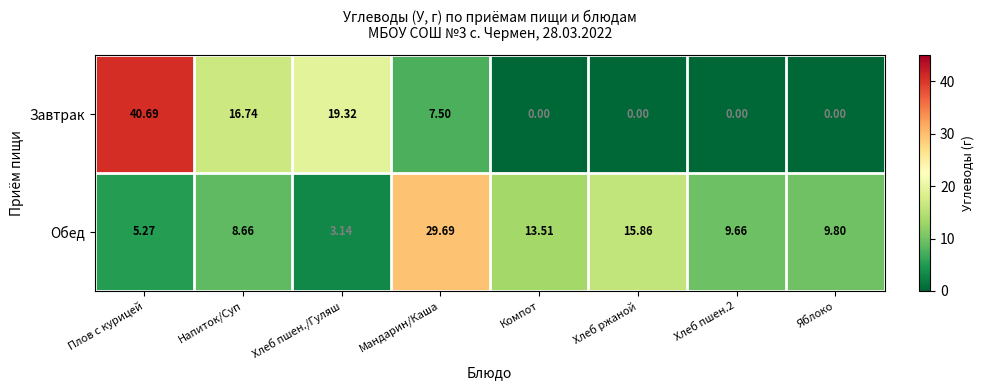

Which series has the largest total across all categories?

Обед